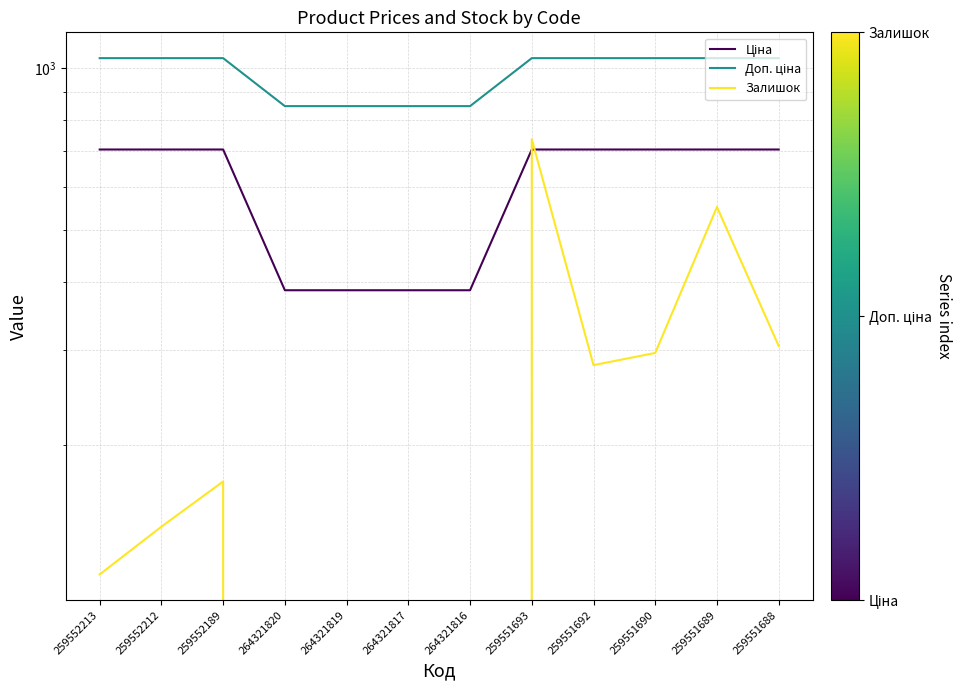

Reading left to right, what are all the values shown in this chart?

Ціна: 705.5	705.5	705.5	386.9	386.9	386.9	386.9	705.5	705.5	705.5	705.5	705.5
Доп. ціна: 1042.0	1042.0	1042.0	849.0	849.0	849.0	849.0	1042.0	1042.0	1042.0	1042.0	1042.0
Залишок: 115.0	141.0	171.0	0.0	0.0	0.0	0.0	737.0	281.0	296.0	552.0	305.0